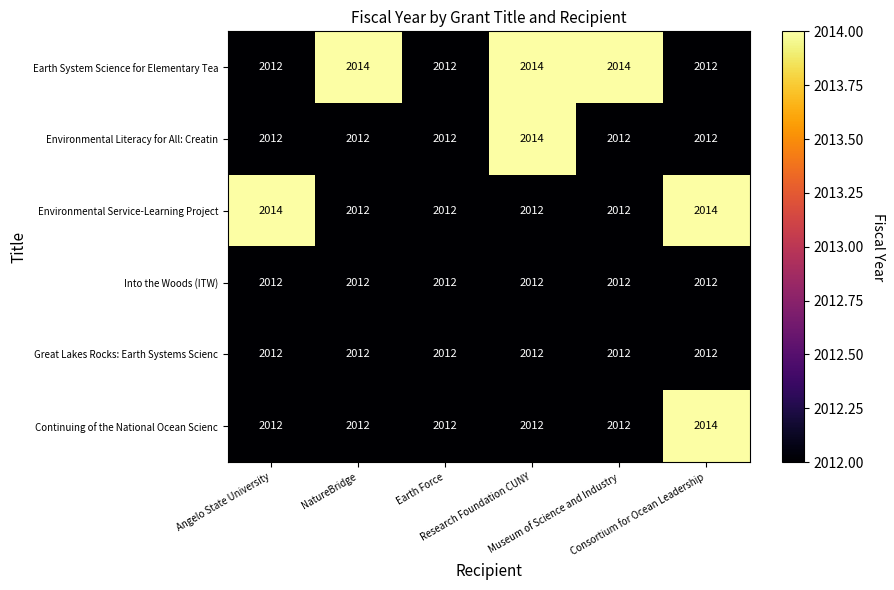

What is the sum of all Into the Woods (ITW) values?

12072